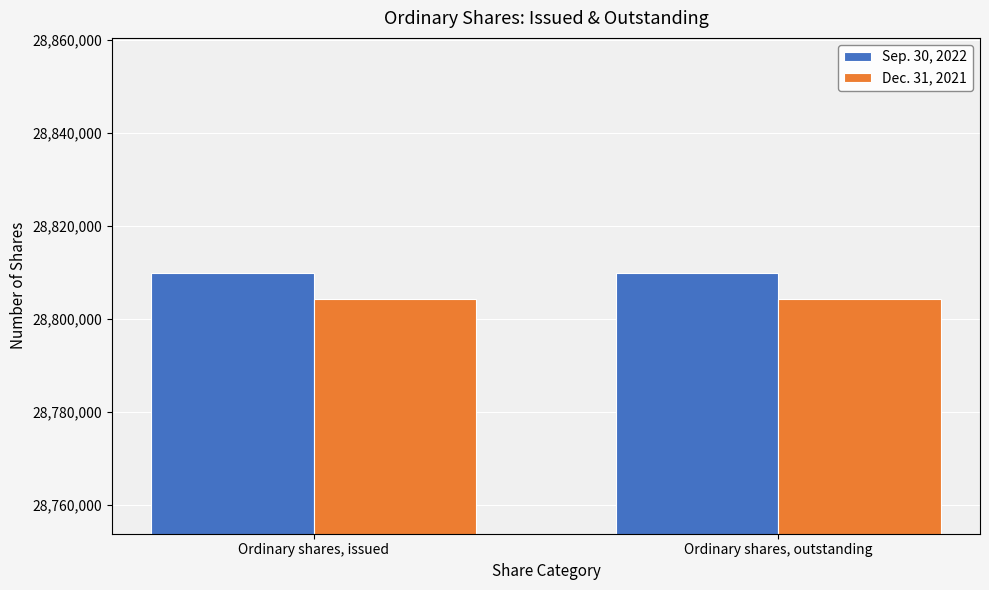

Reading right to left, transcribe all the data shown in this chart.

Sep. 30, 2022: 28809922	28809922
Dec. 31, 2021: 28804411	28804411